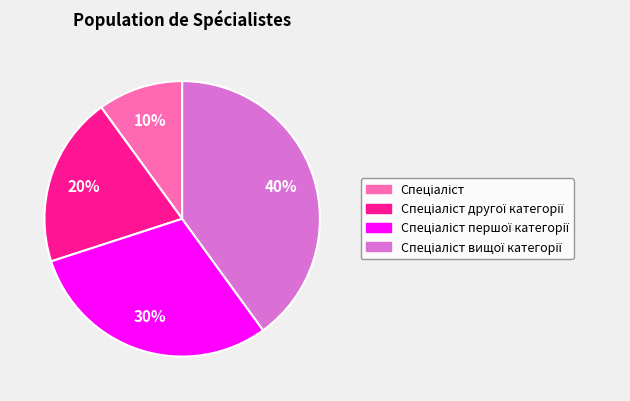

Count the number of slices in the pie.

4